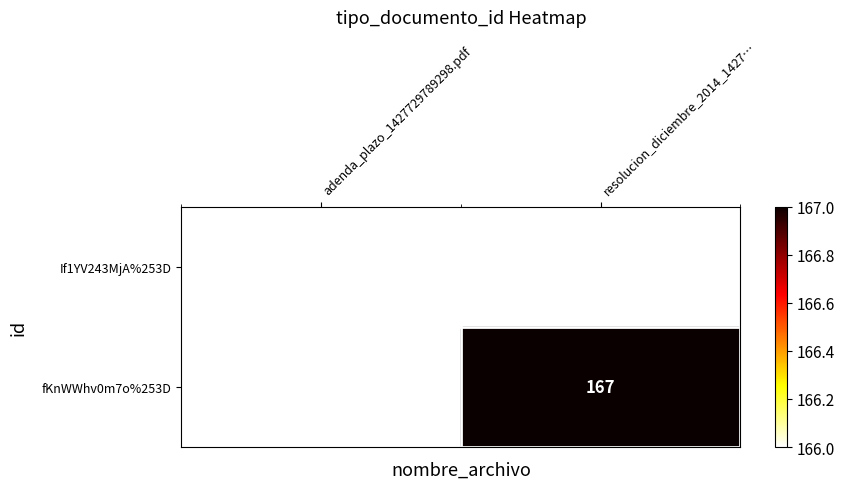

True or false: If1YV243MjA%253D has a value of 166 at adenda_plazo_1427729789298.pdf.

True